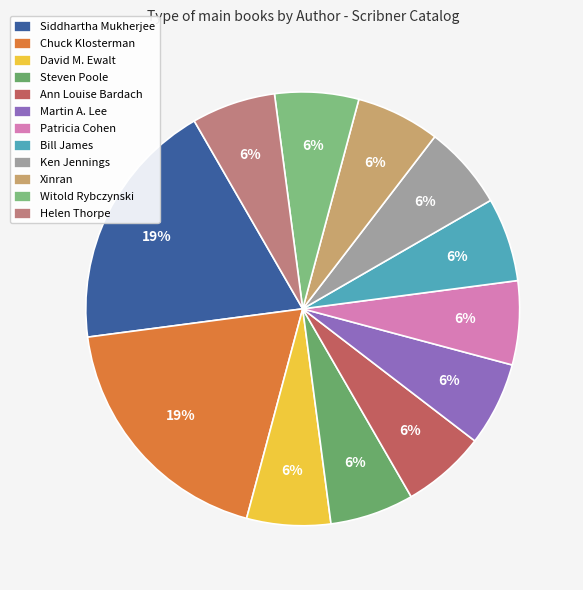

Does Steven Poole account for over 50% of the chart?

No